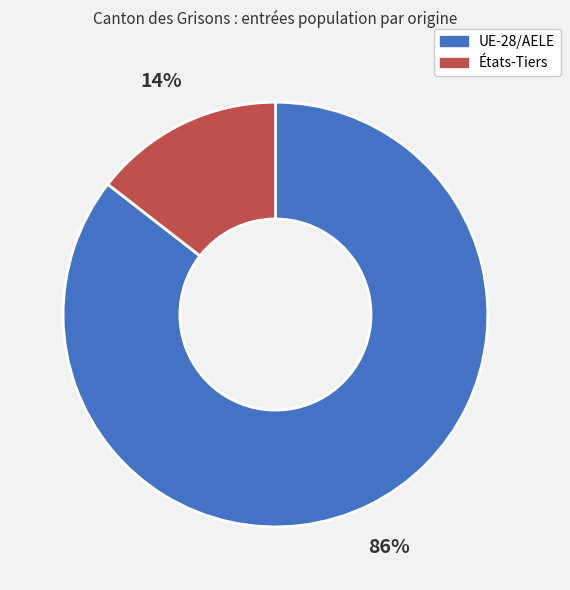

The UE-28/AELE slice represents 75% of the pie. True or false?

False